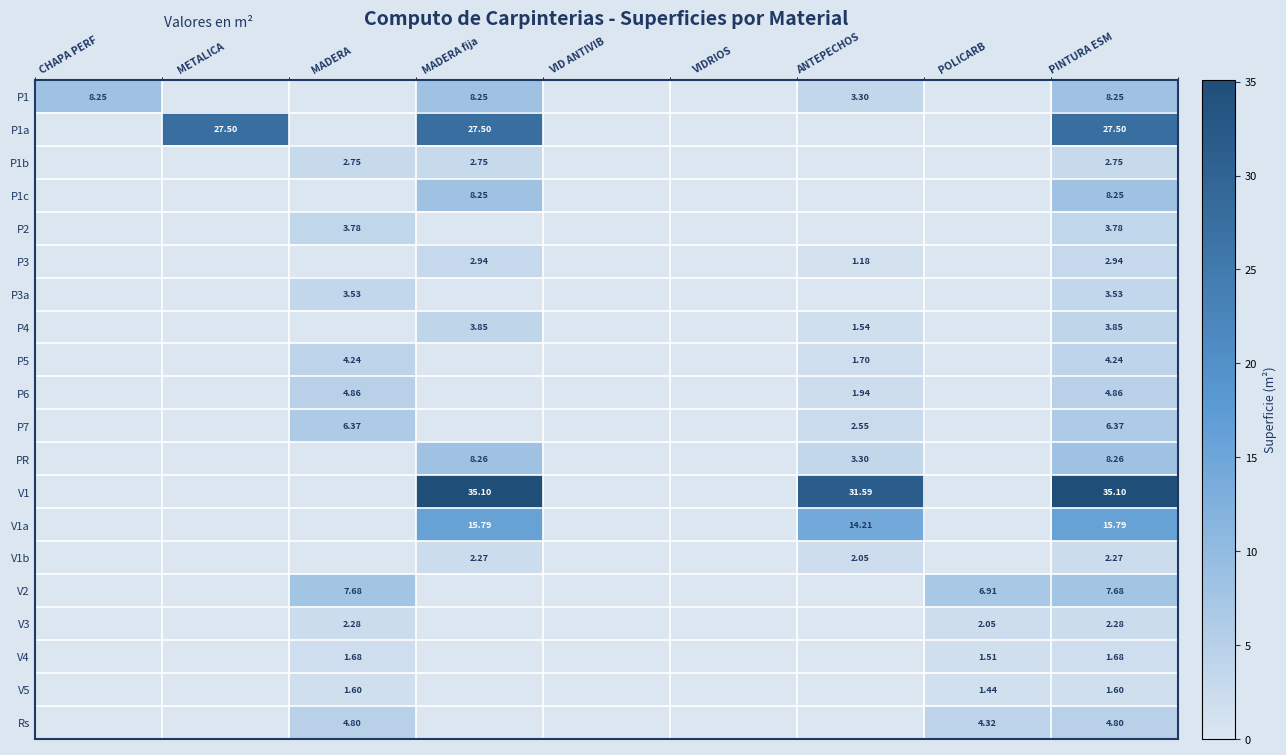

At which category is the sum across all series the highest?

PINTURA ESM